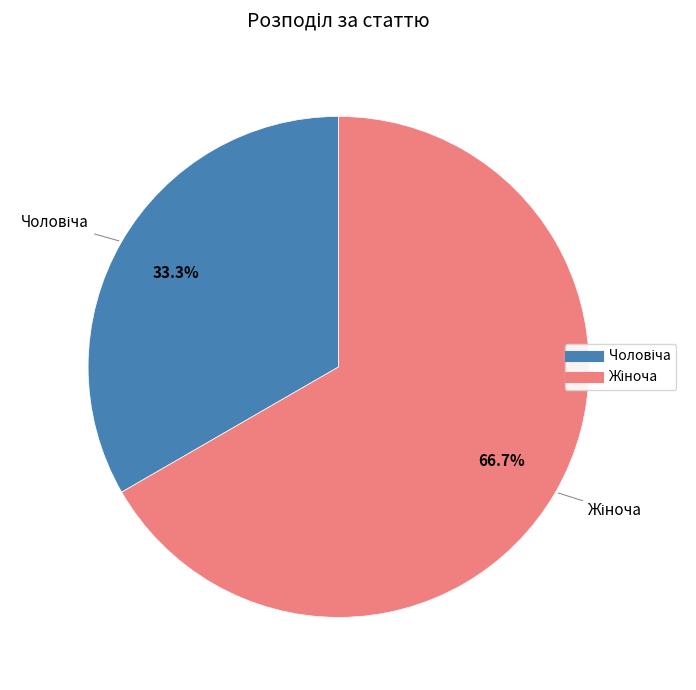

Is there any slice that represents more than half of the pie?

Yes